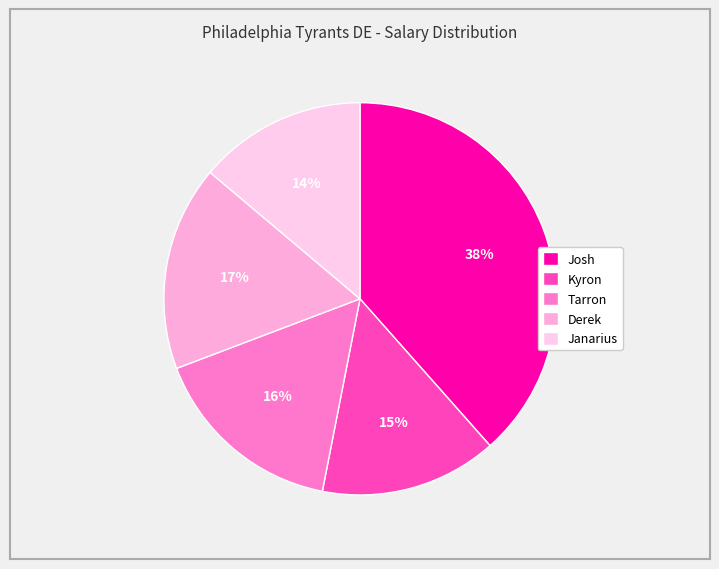

What is the change in value from Kyron to Tarron?

+0.2